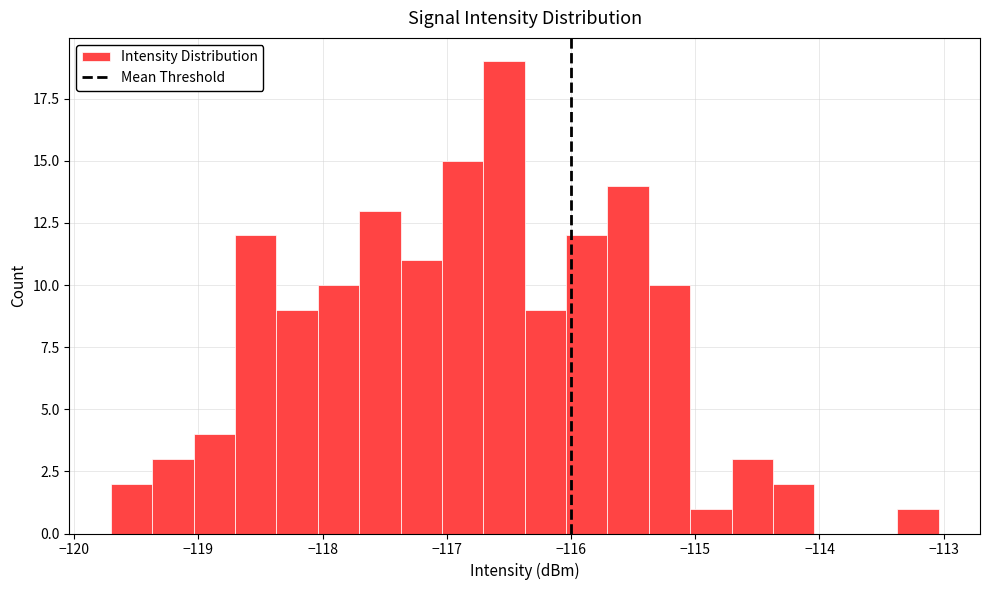

Read against the x-axis, roughly where is the centre of the tallest bar?

-116.5